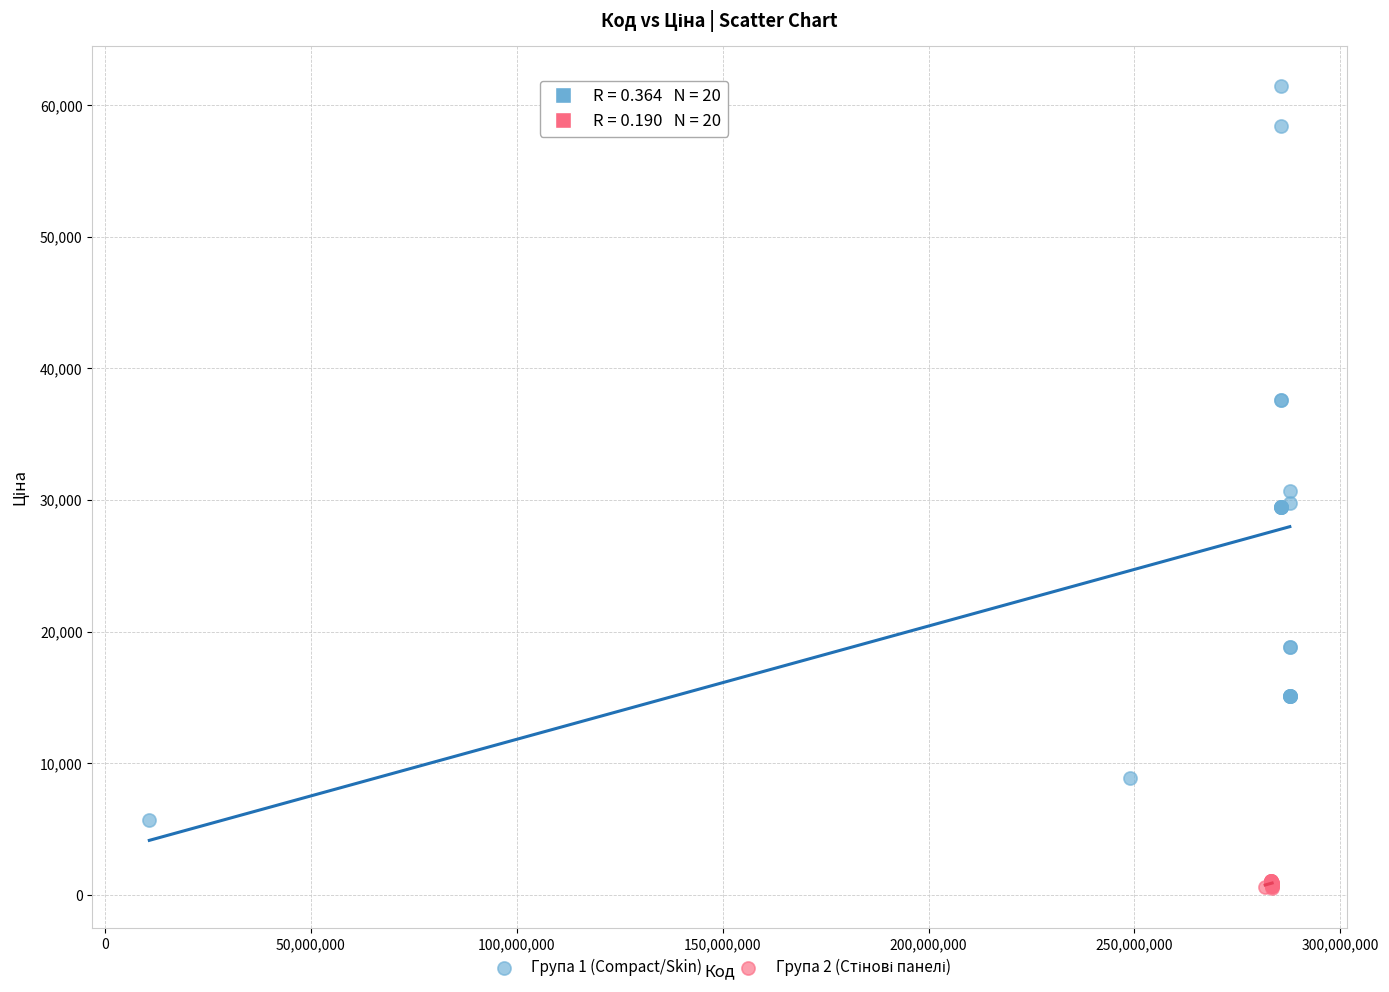

Which series contains the highest Y value?

Група 1 (Compact/Skin)